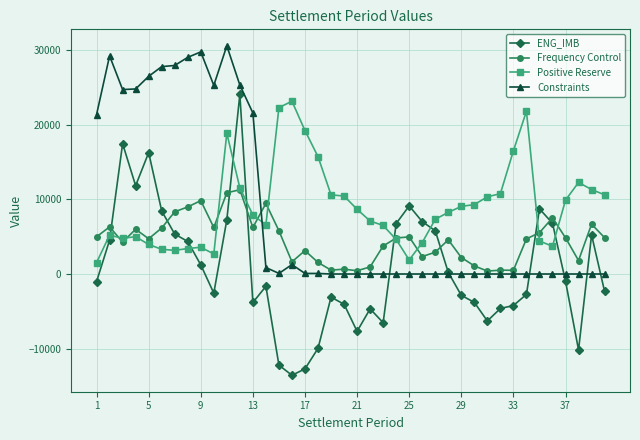

What is the difference between the maximum and minimum values in the Constraints series?

30533.4